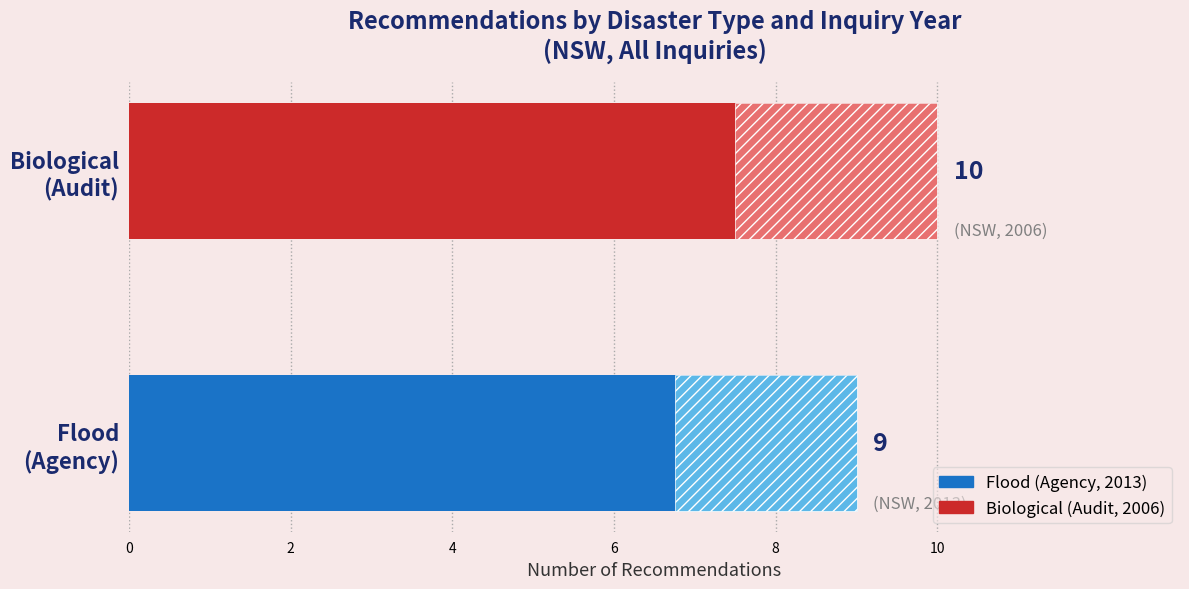

How many values are between 9 and 10?

2